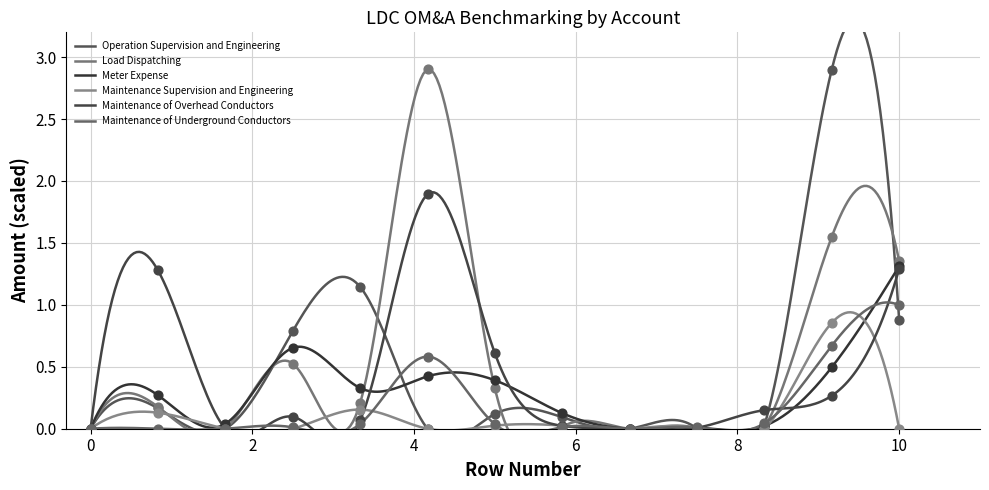

At how many categories does at least one series exceed 2?

2